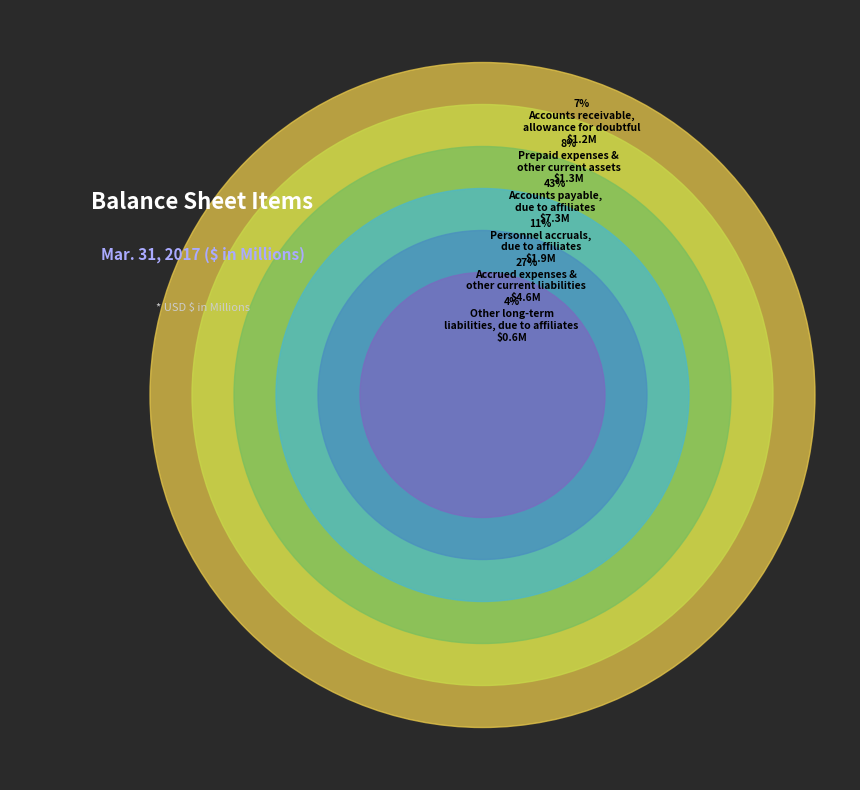

Approximately how many times larger is the value at Prepaid expenses &
other current assets compared to Accounts payable,
due to affiliates?

0.2